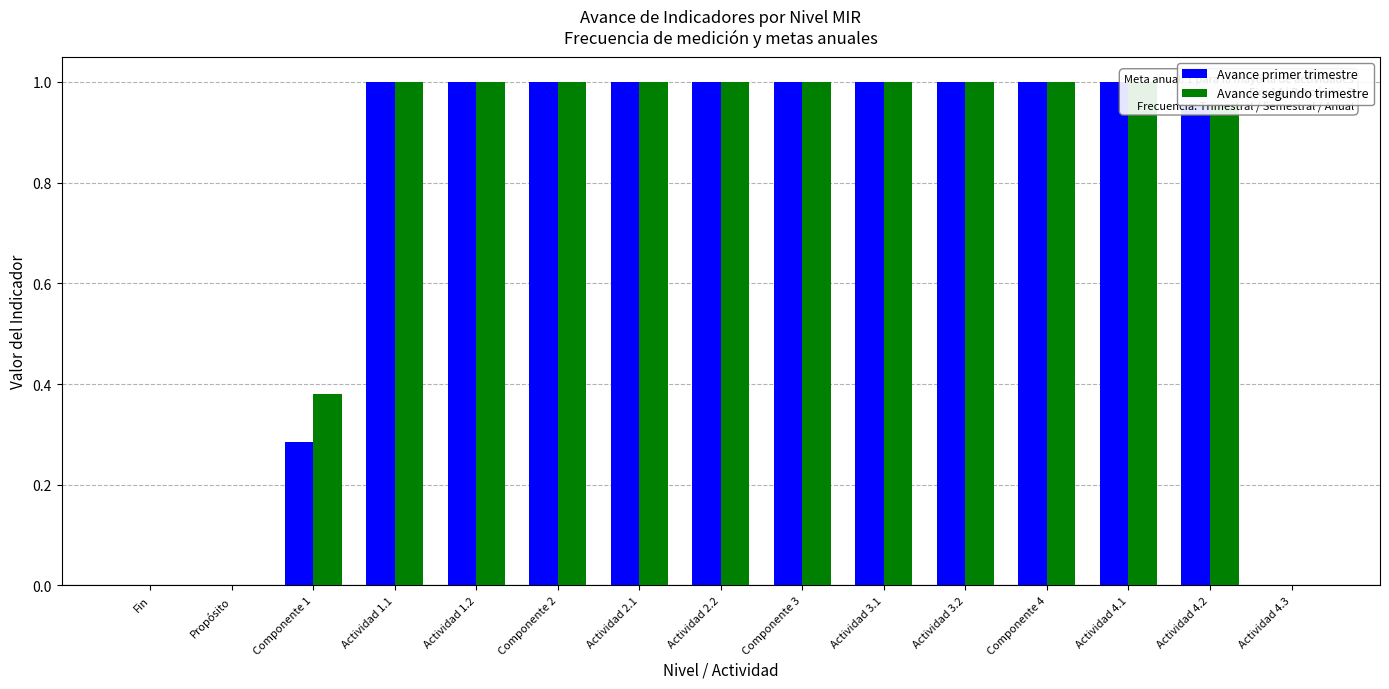

What is the greatest value displayed?

1.0